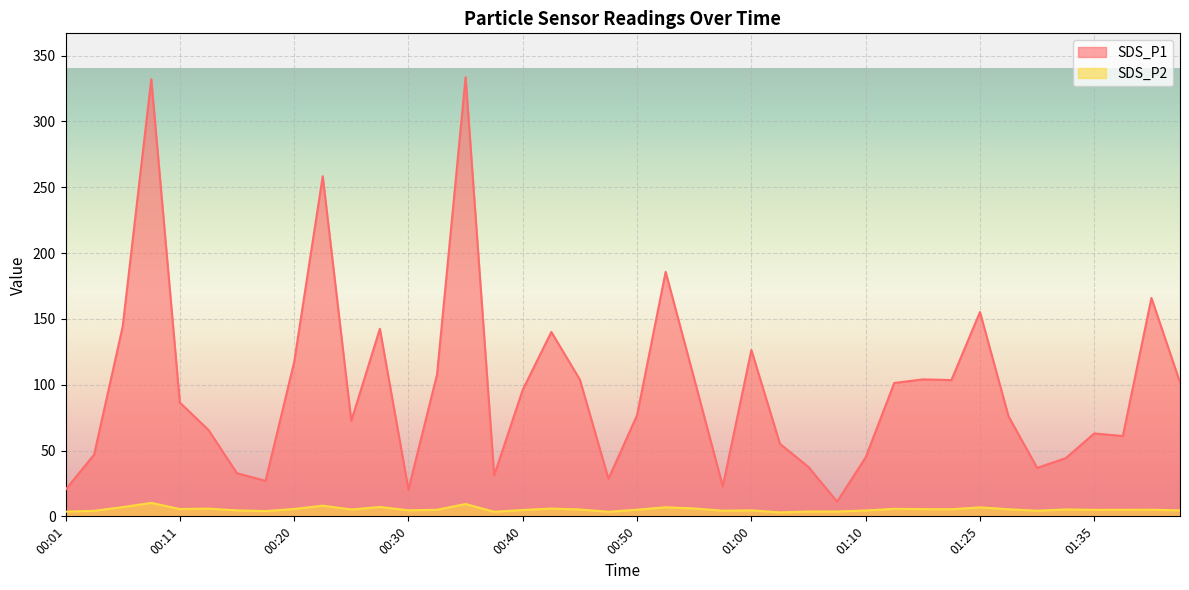

True or false: SDS_P2 and SDS_P1 cross at least once.

False